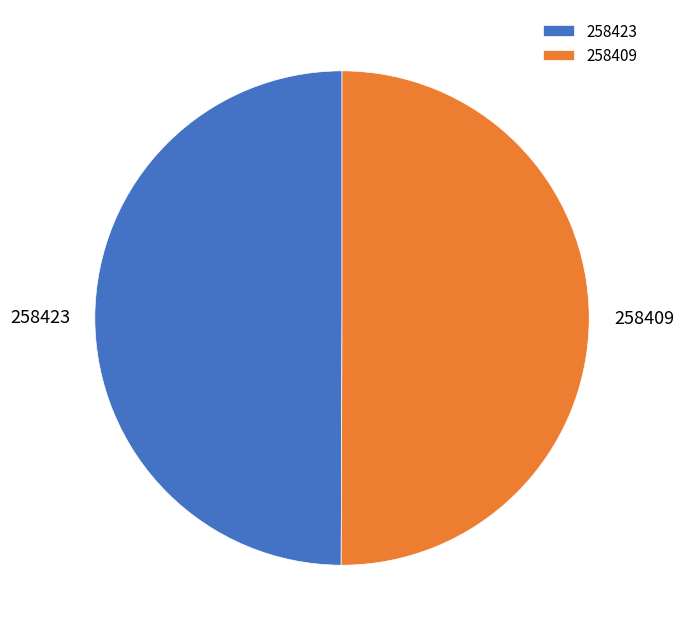

How many segments does this pie chart have?

2